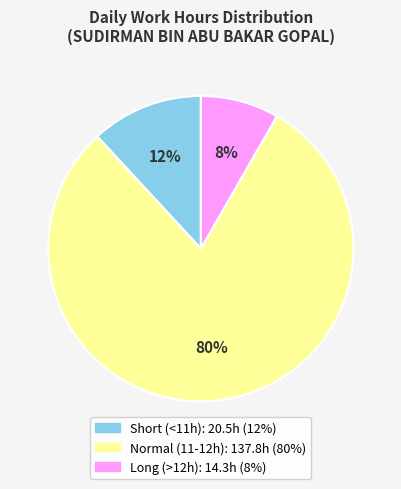

To the nearest percent, what is the difference between the largest and smallest slice percentages?

72%